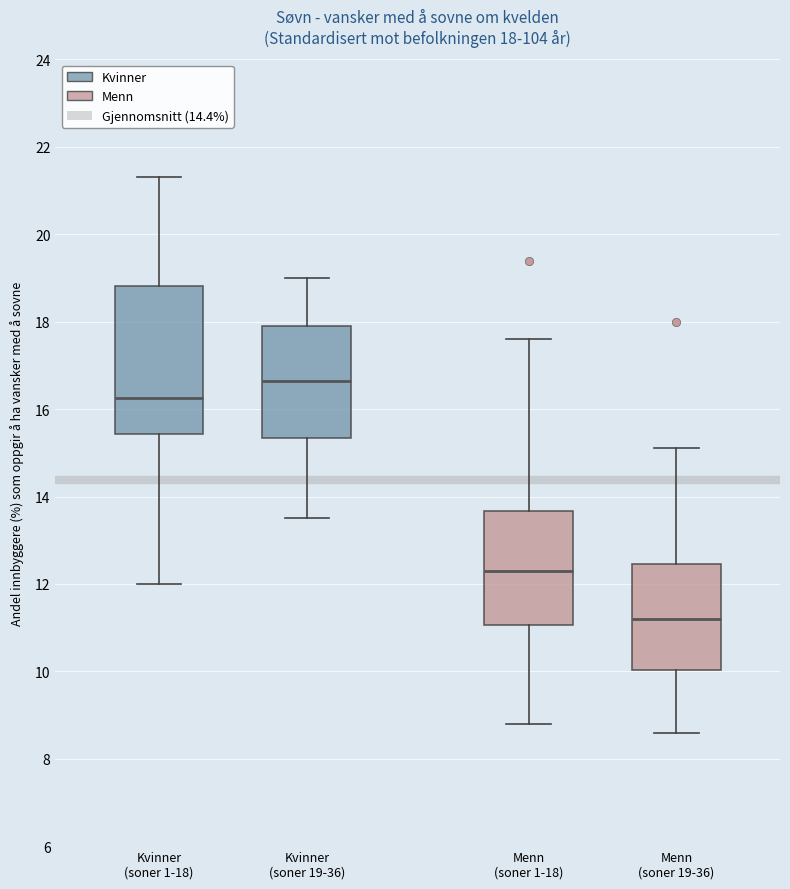

Comparing the boxes themselves (not the whiskers), which one is the tallest?

Kvinner (soner 1-18)